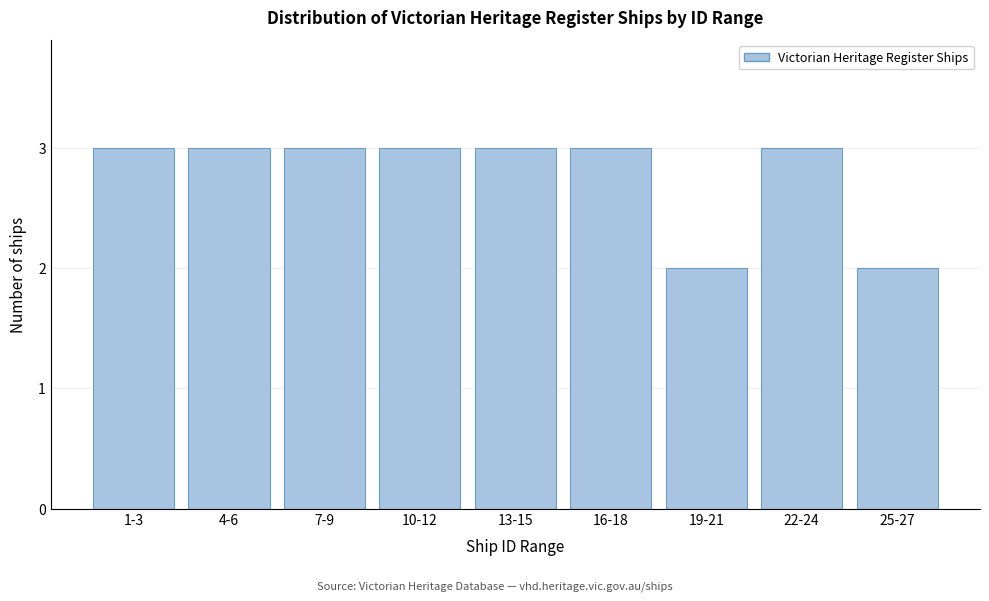

Reading left to right, what are all the values shown in this chart?

1-3=3	4-6=3	7-9=3	10-12=3	13-15=3	16-18=3	19-21=2	22-24=3	25-27=2